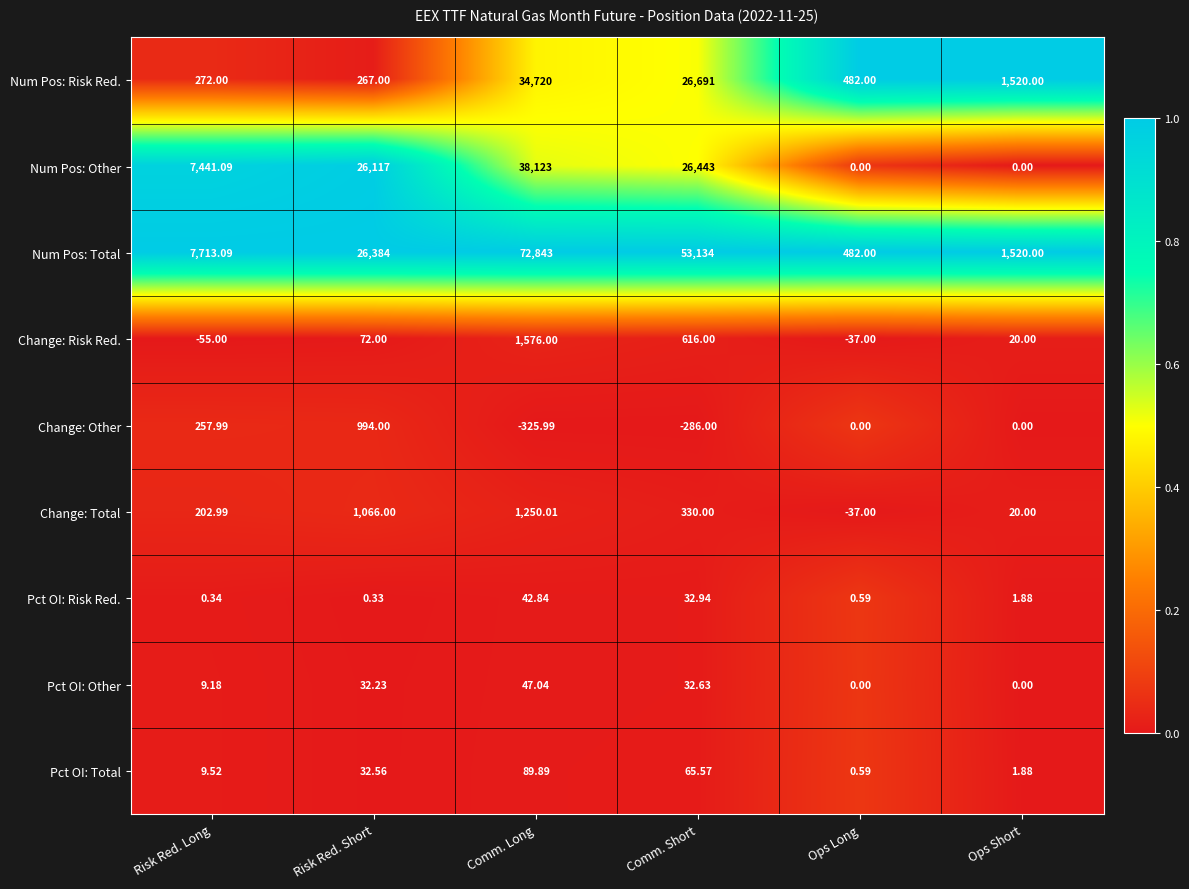

At which label is Pct OI: Total closest to 45?

Risk Red. Short